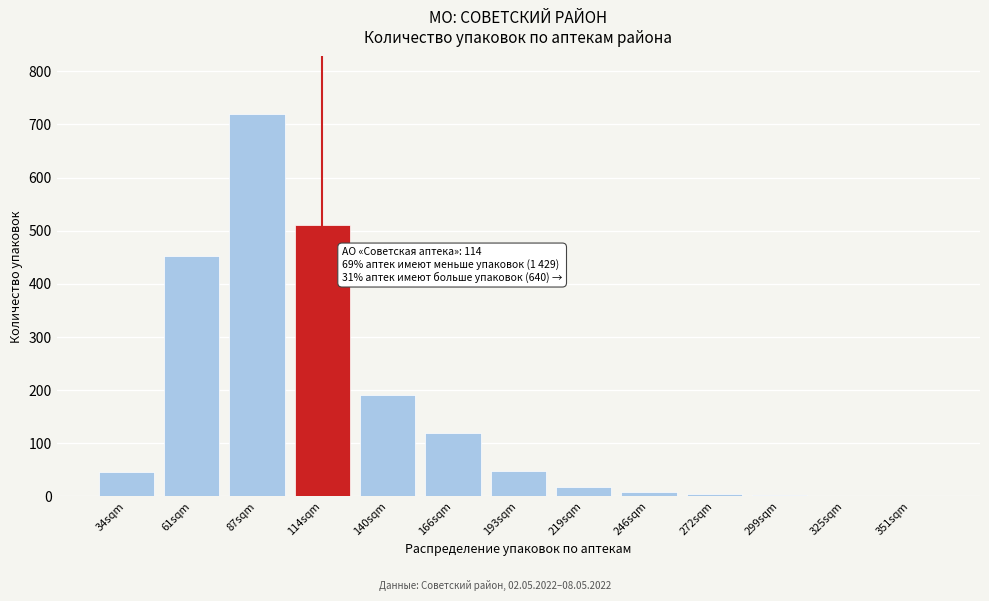

Is it true that the value at 193sqm is 48?

True